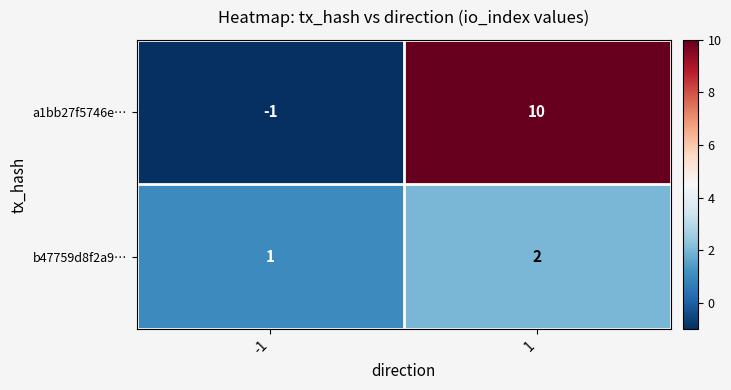

What is the maximum value shown in the chart?

10